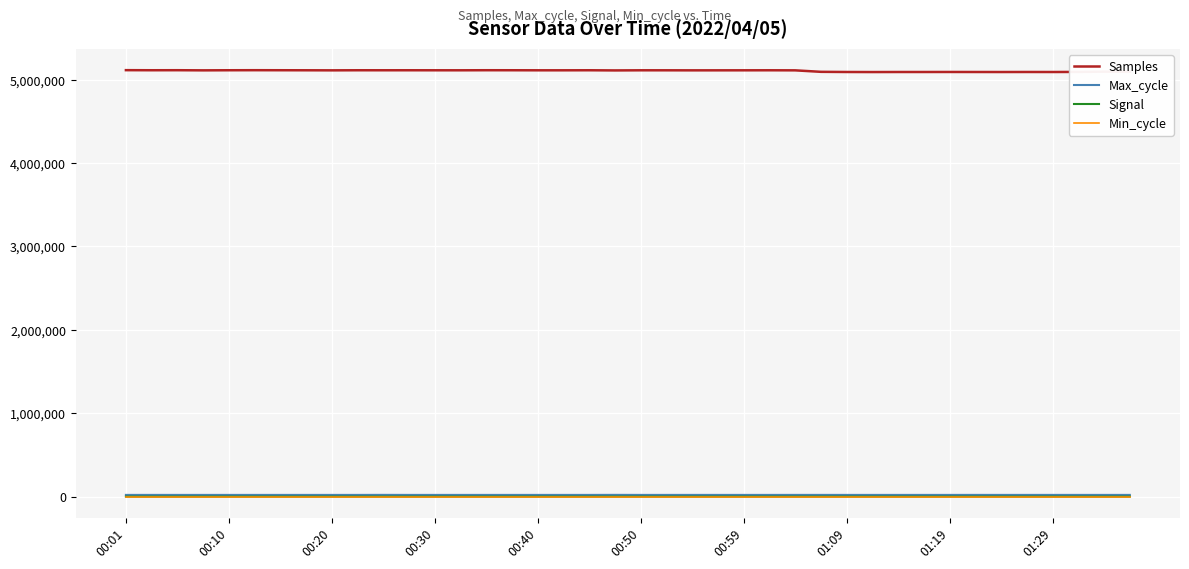

What is the greatest value displayed?

5114274